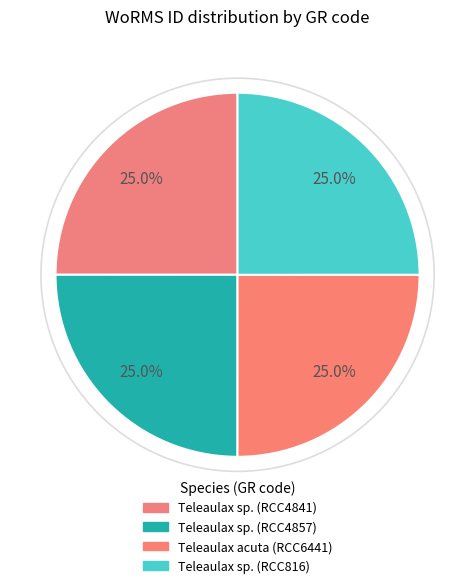

Count the number of slices in the pie.

4